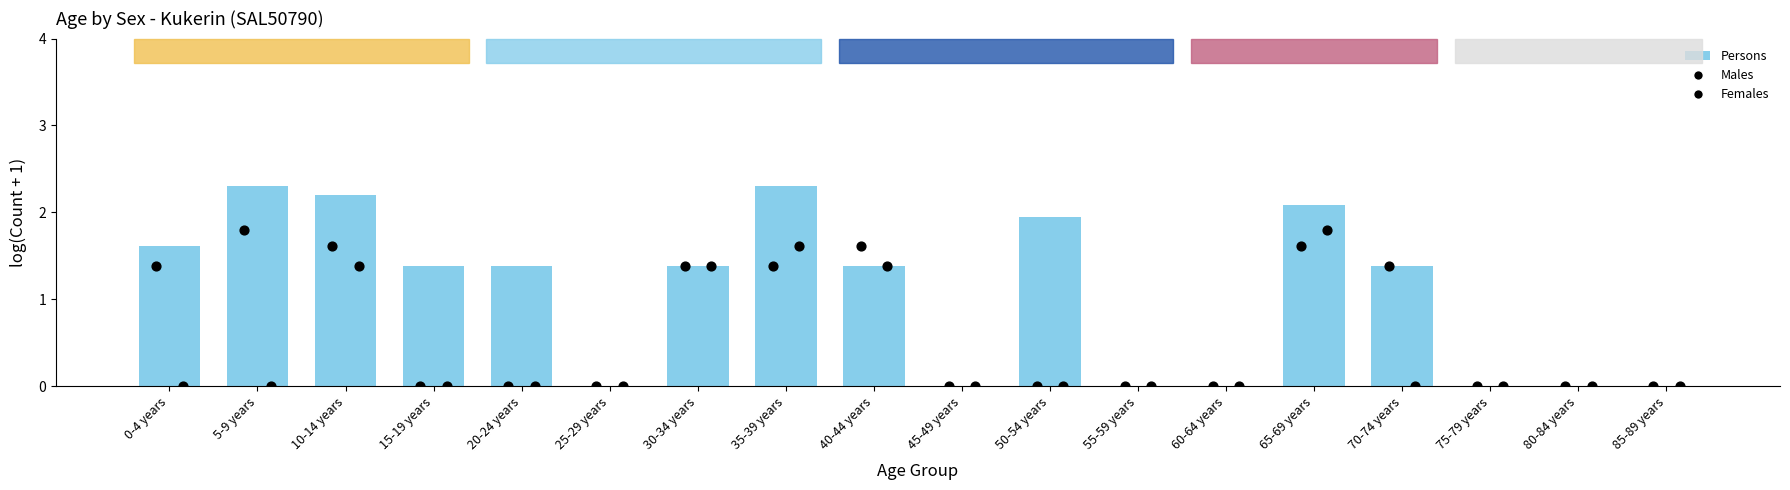

What is the total value across all series at 0-4 years?

3.0